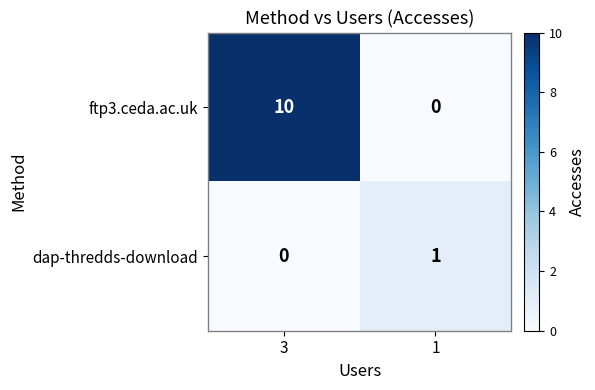

Reading left to right, what are all the values shown in this chart?

ftp3.ceda.ac.uk: 10	0
dap-thredds-download: 0	1